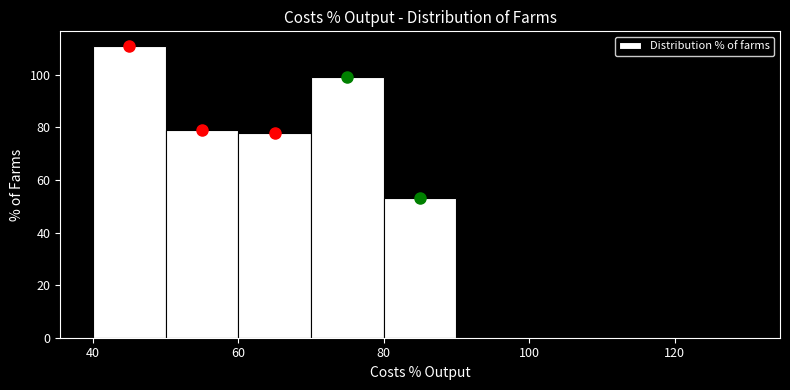

Over which range of the x-axis is the bar tallest?

40 to 50